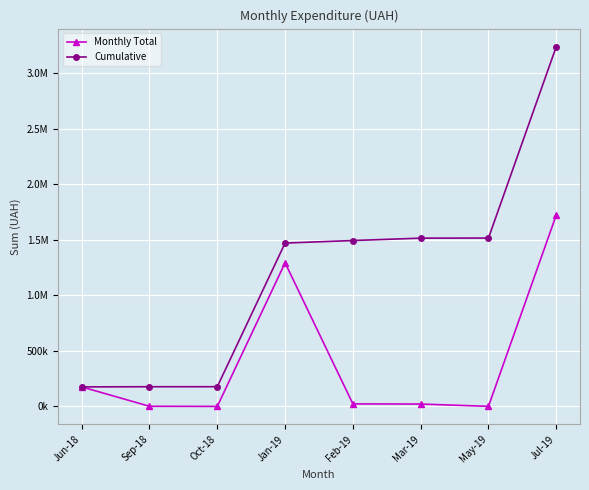

Is this an area chart (filled region under the line)?

No